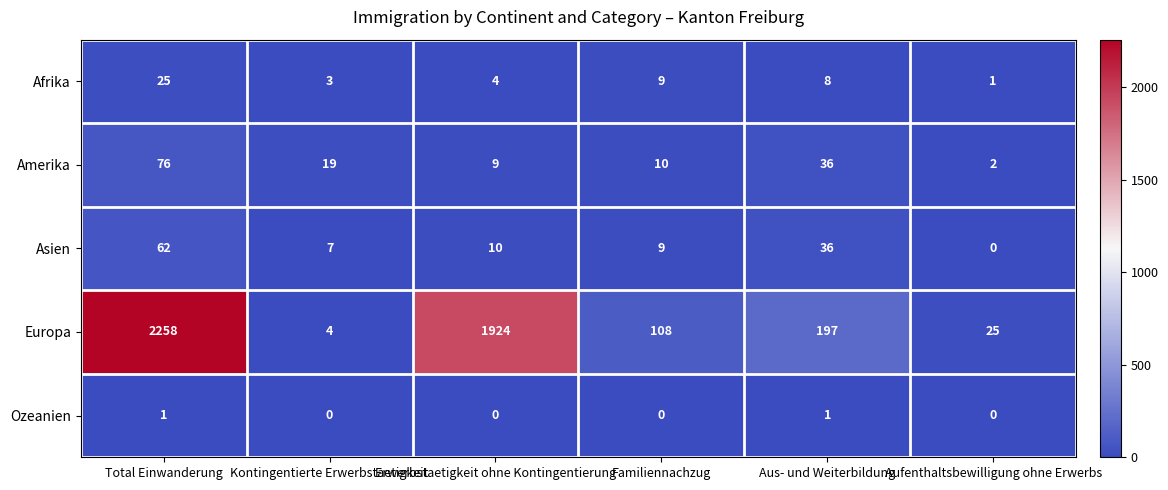

What is the approximate value of Asien at Erwerbstaetigkeit ohne Kontingentierung, to the nearest 5?

10